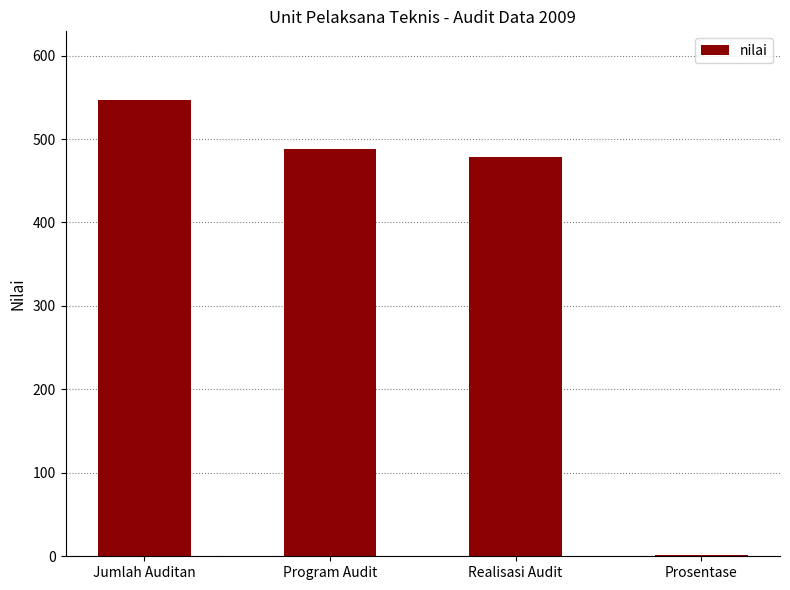

Is it true that the value at Jumlah Auditan is 223?

False